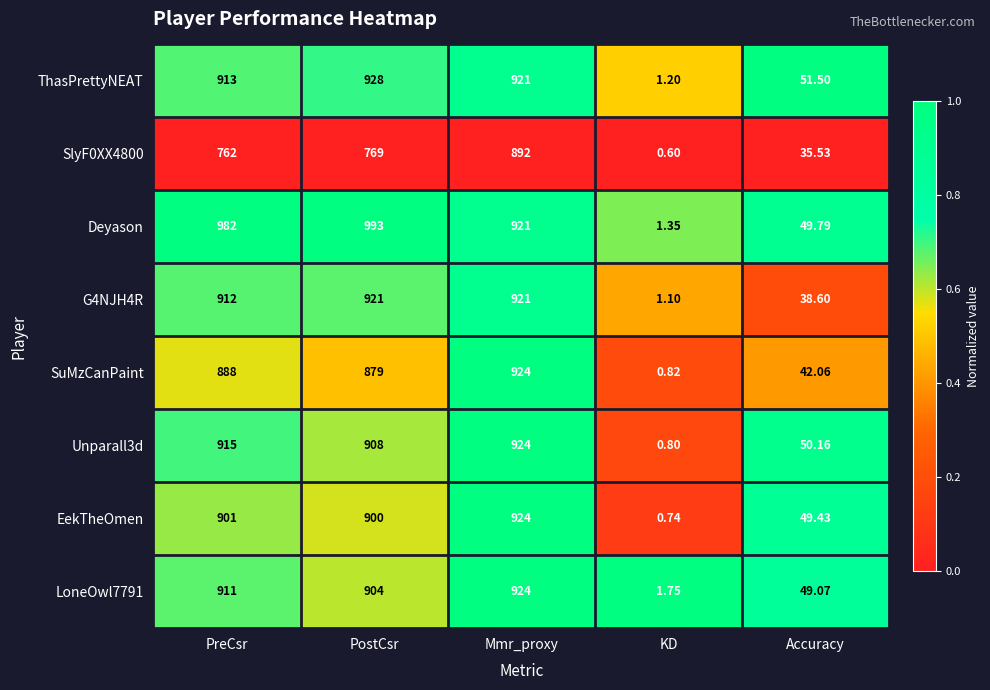

At which label does ThasPrettyNEAT reach its minimum?

KD